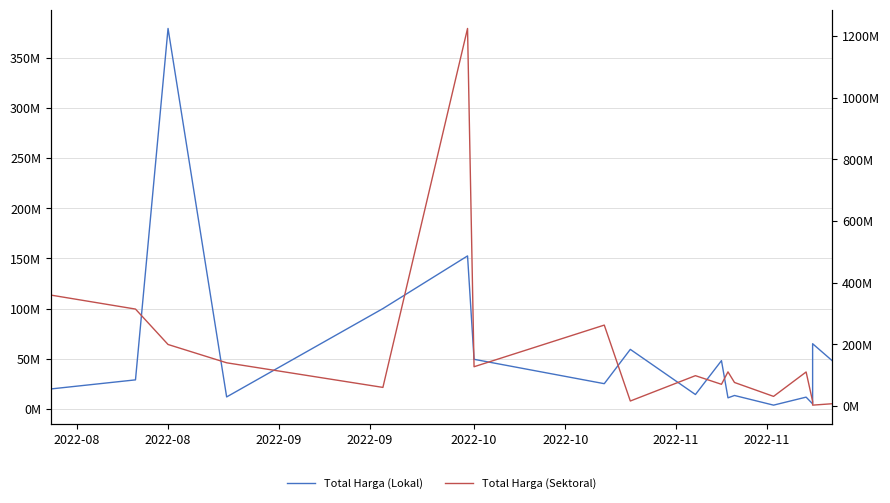

Reading left to right, transcribe all the data shown in this chart.

Total Harga (Lokal): 19950000	29000000	379075000	12000000	100000000	152477000	49478000	25200000	59375000	14400000	48140000	11100000	13442000	3825000	11800000	5093000	65000000	48140000
Total Harga (Sektoral): 359500000	314121780	199200000	139800000	59935000	1224682000	127000000	262118150	15787200	98000000	70000000	110389990	75920000	30800000	110000000	14750000	2395750	6936000